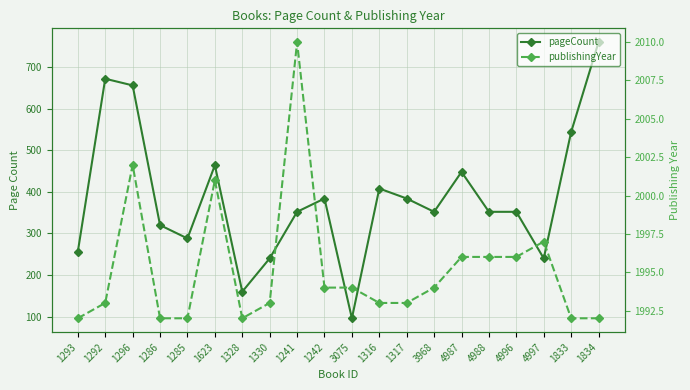

Which has a higher value, 4996 or 3075?

4996